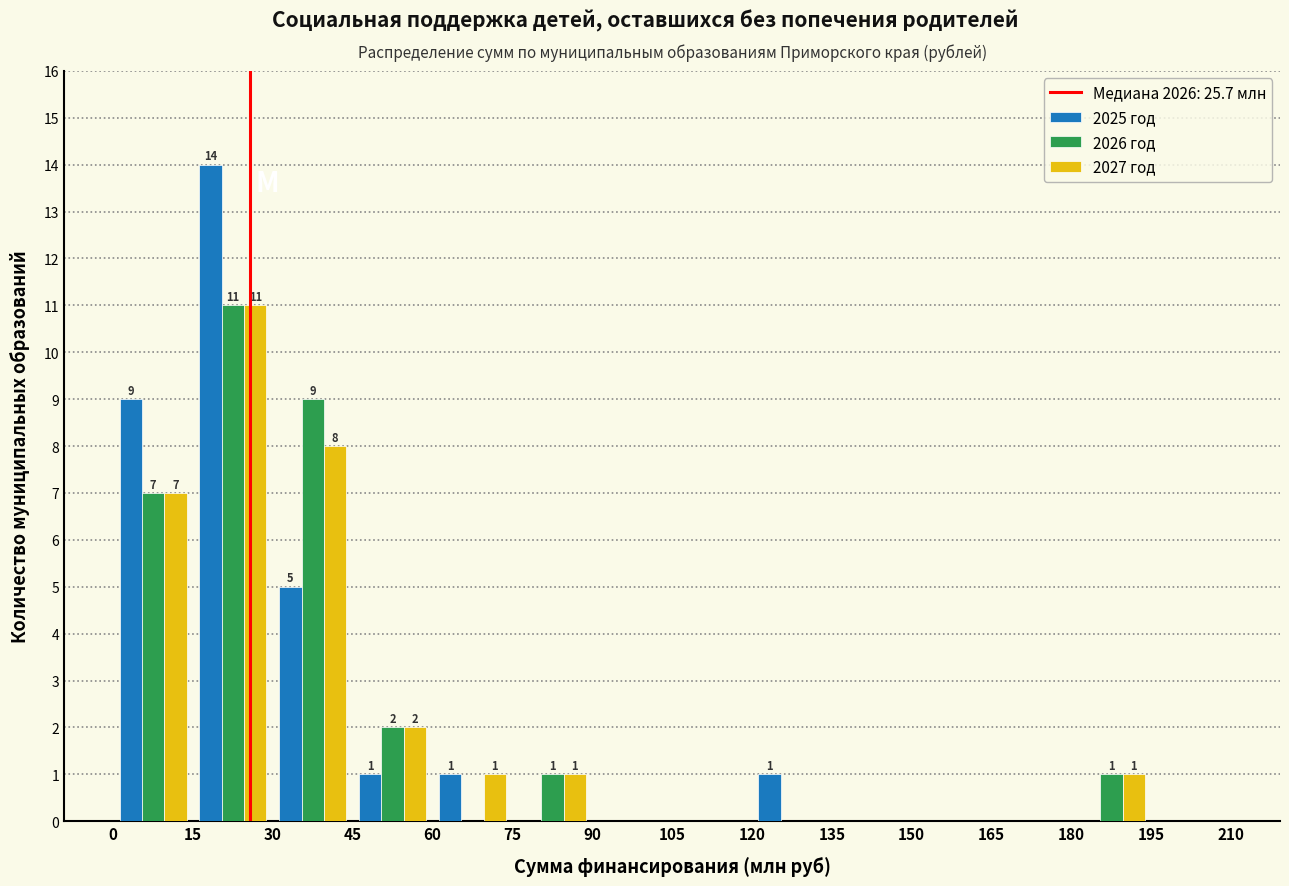

In the 2026 год series, which range on the x-axis has the tallest bar?

15 to 30